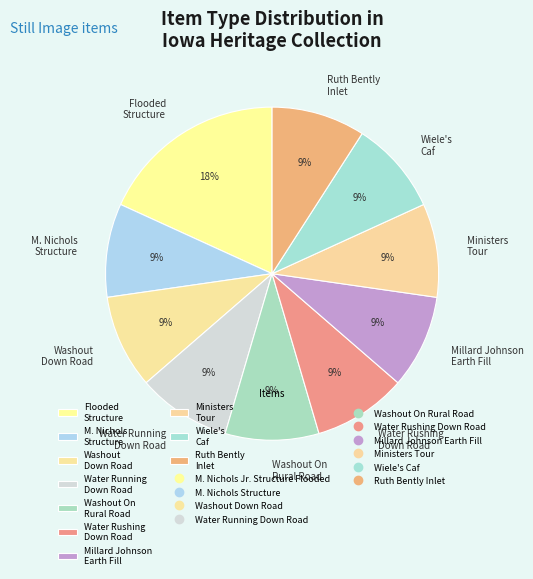

The M. Nichols Structure slice represents 19% of the pie. True or false?

False